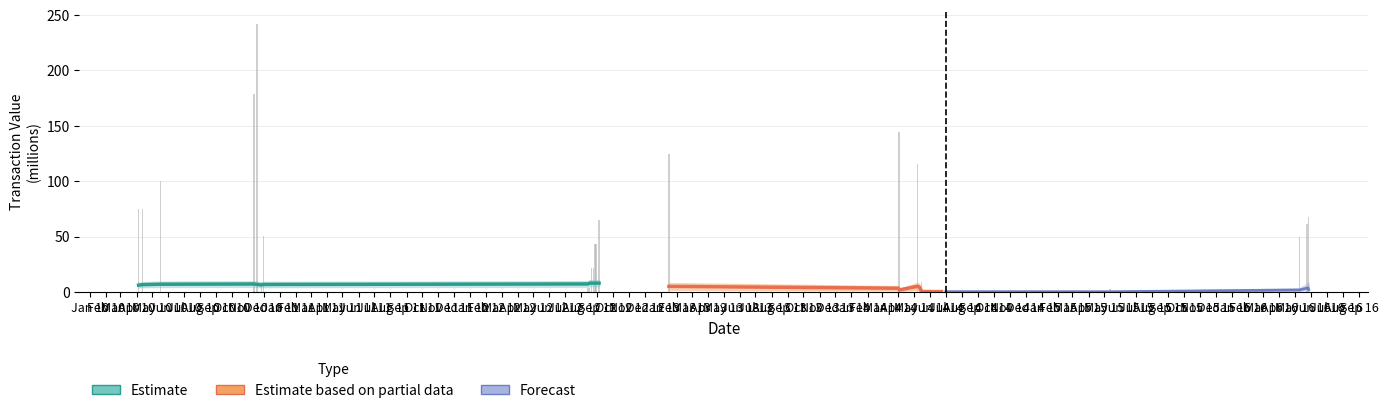

Reading left to right, transcribe all the data shown in this chart.

75.0	75.0	100.0	178.7	241.6	9.2	50.8	4.0	4.0	21.6	21.6	43.4	43.4	64.9	125.0	144.4	144.4	116.0	3.2	9.1	0.0	4.1	2.5	50.0	61.2	67.8	8.5